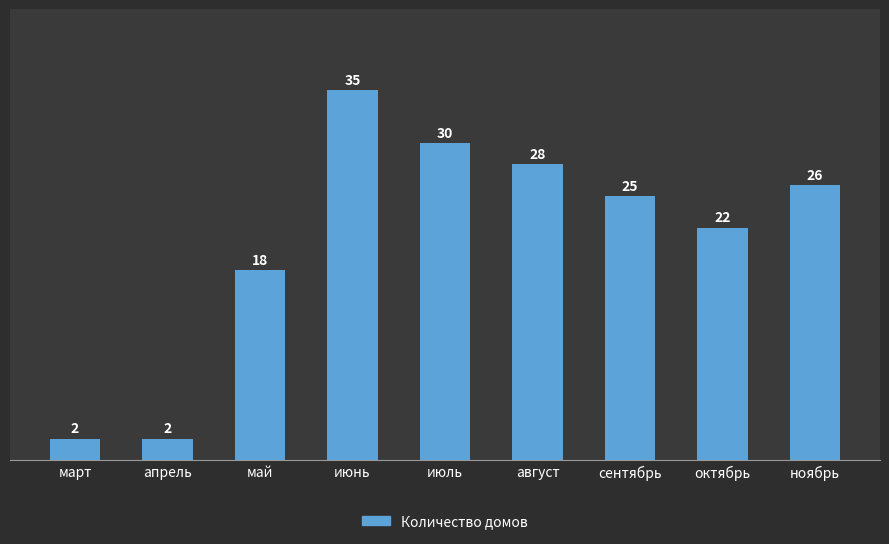

How many distinct data groups are displayed?

1